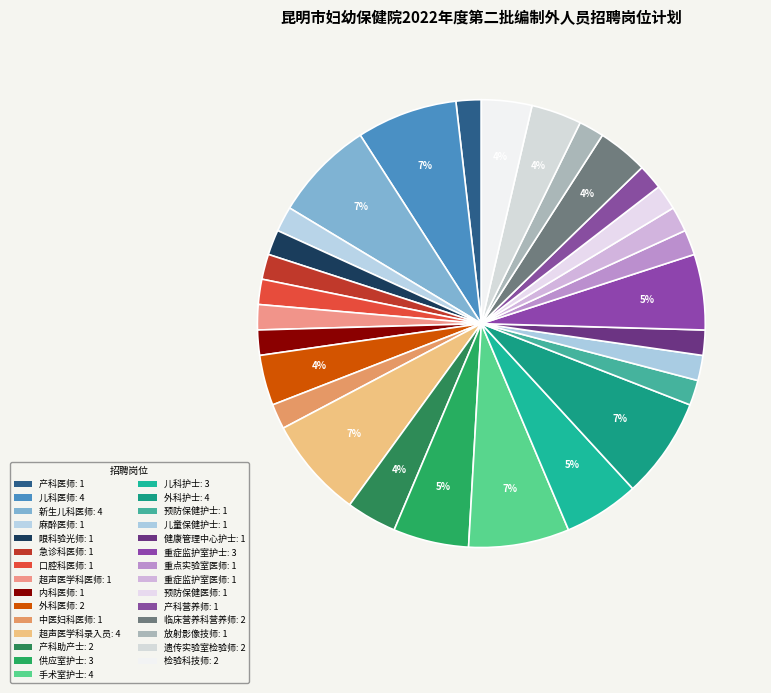

How many slices are in this pie chart?

29